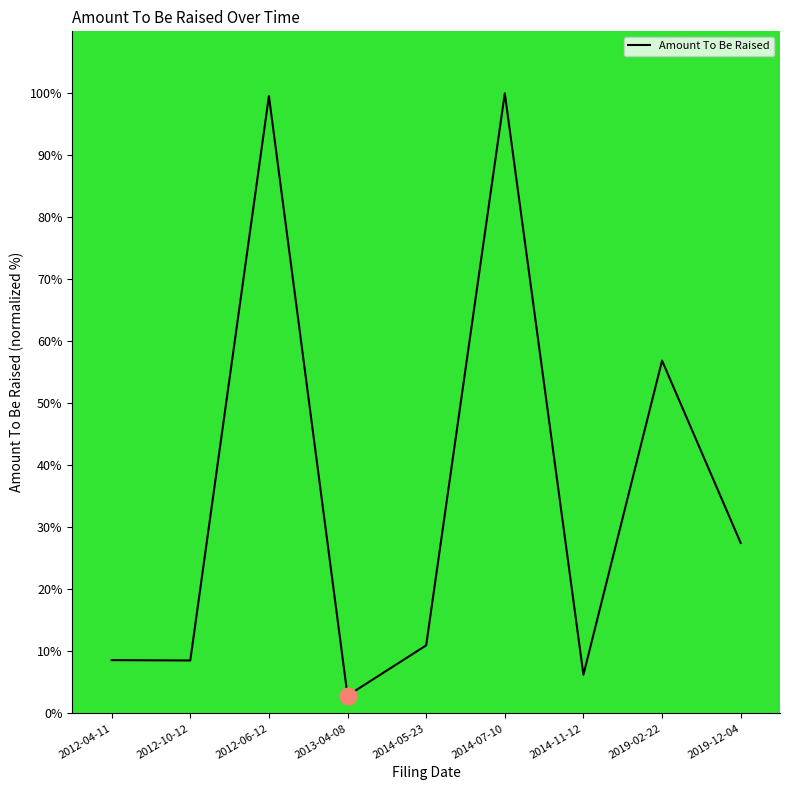

Approximately how many times larger is the value at 2014-07-10 compared to 2019-12-04?

3.6